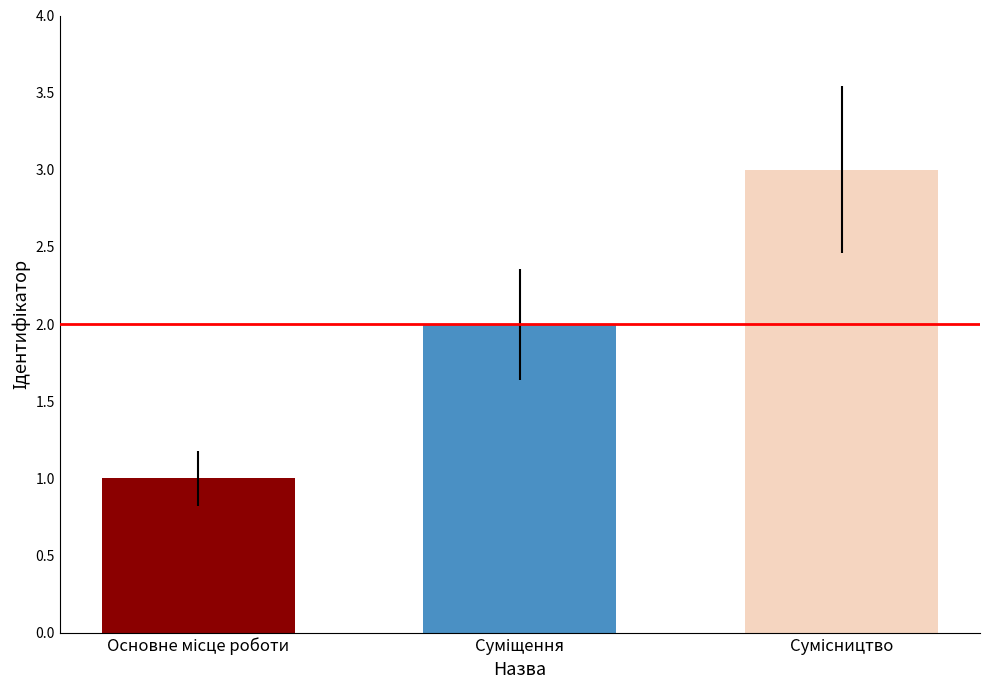

What is the greatest value displayed?

3